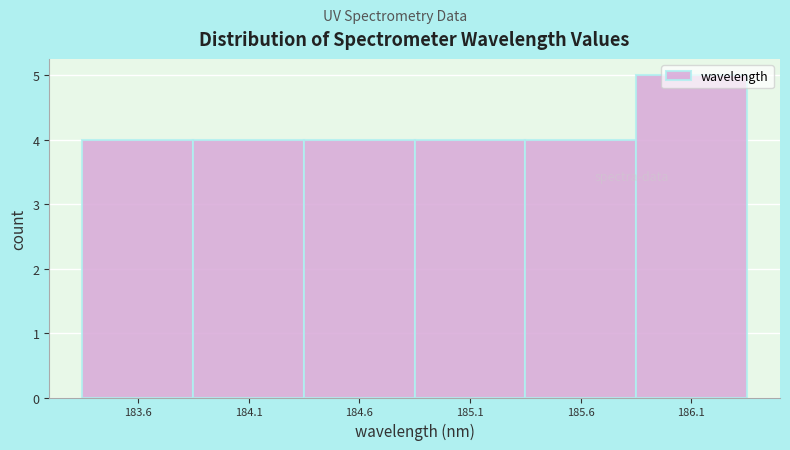

How tall is the bar that spans 183.8 to 184.3 on the x-axis? Neither the bar edges nor the heights are printed on the chart, so give them approximately, as read against the axes.

4